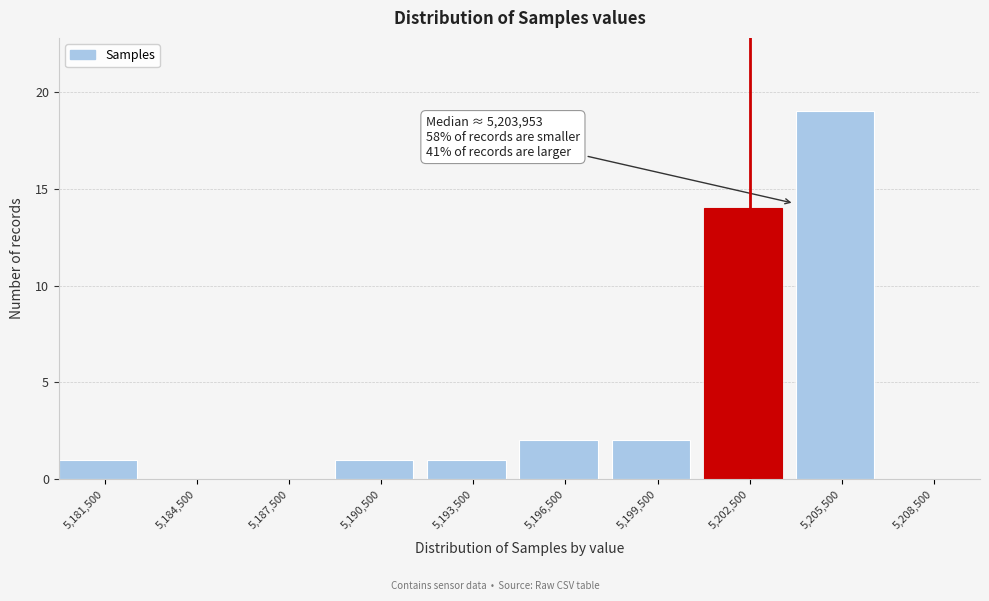

Which range on the x-axis has the tallest bar?

5204000 to 5207000